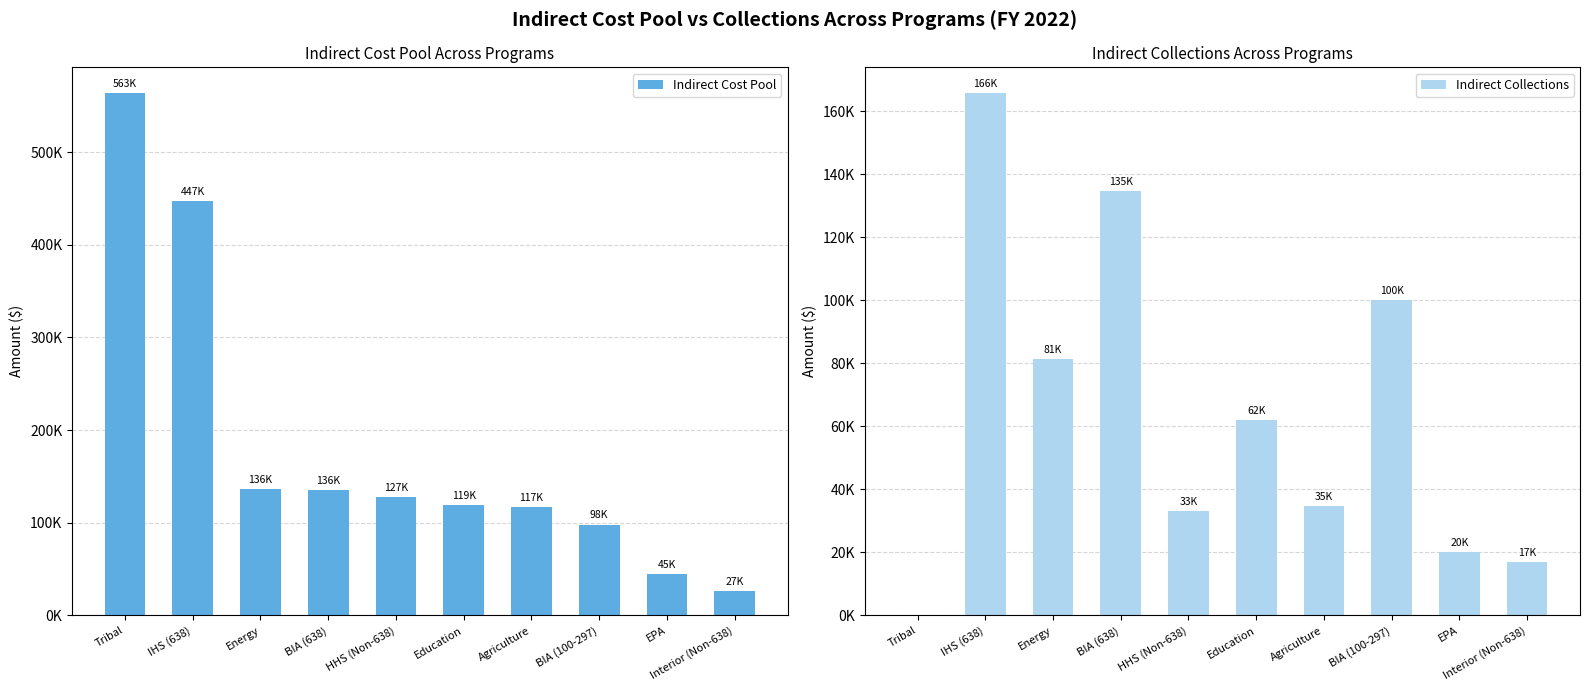

What is the difference between the maximum and minimum values in the Indirect Cost Pool series?

536721